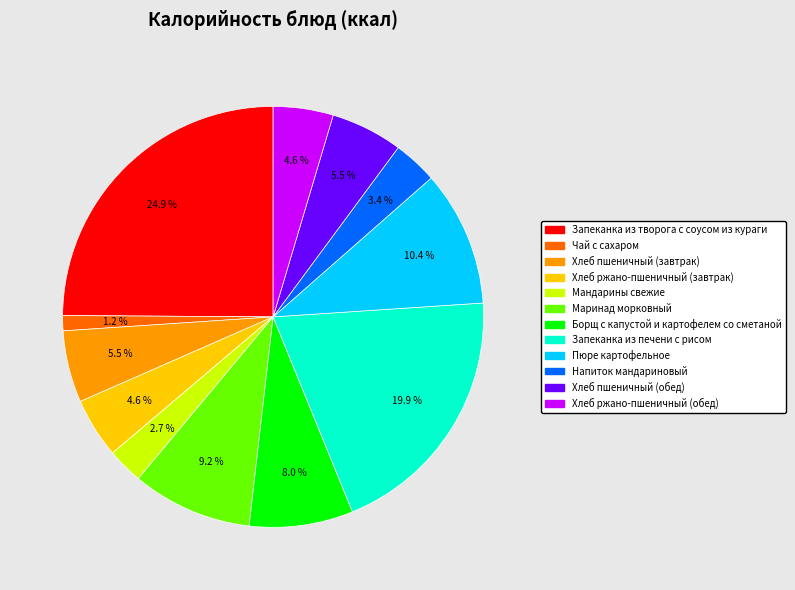

To the nearest percent, what is the average slice percentage?

8%